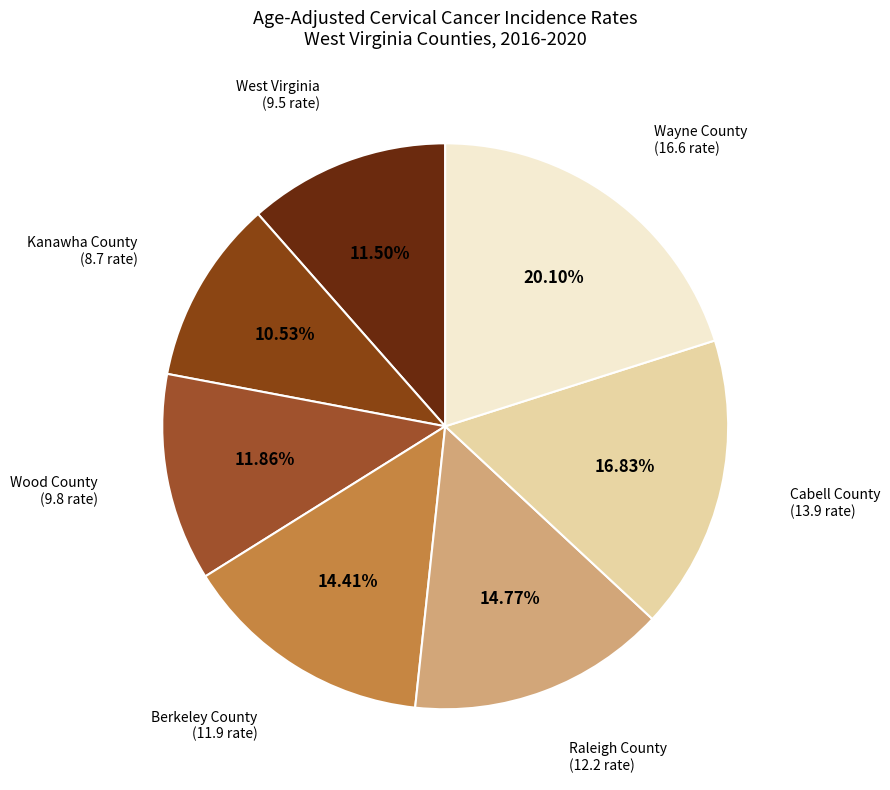

To the nearest percent, what is the difference between the largest and smallest slice percentages?

10%